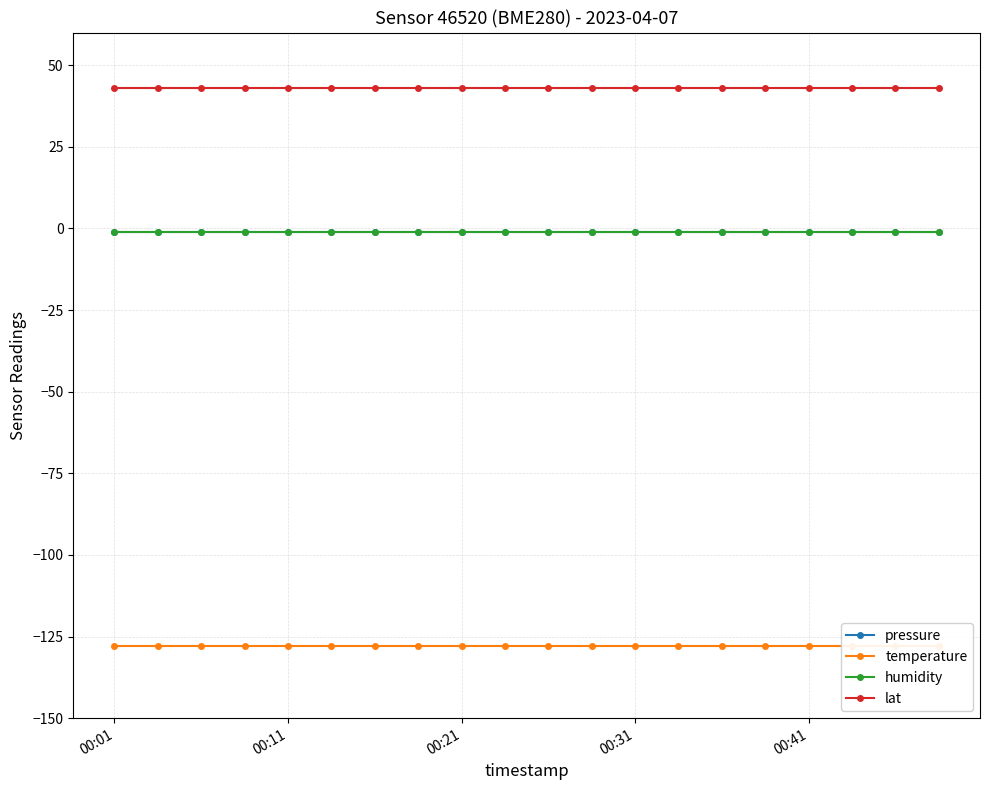

True or false: pressure and humidity cross at least once.

False